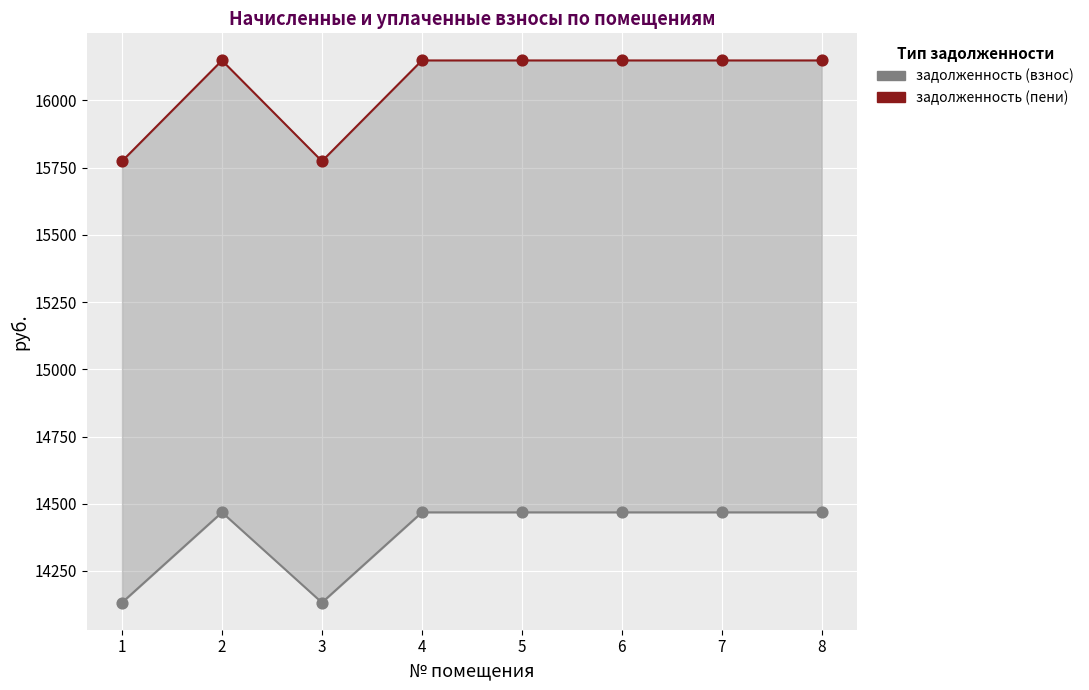

Across all data points, what is the range of Y values (max minus min)?

2016.6